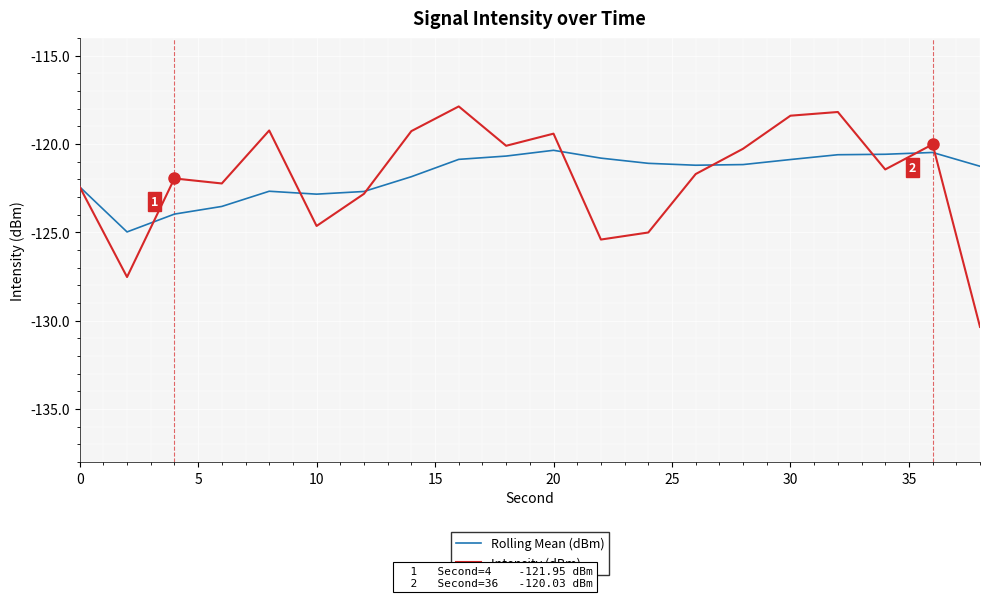

Which series has the widest spread of values?

Intensity (dBm)